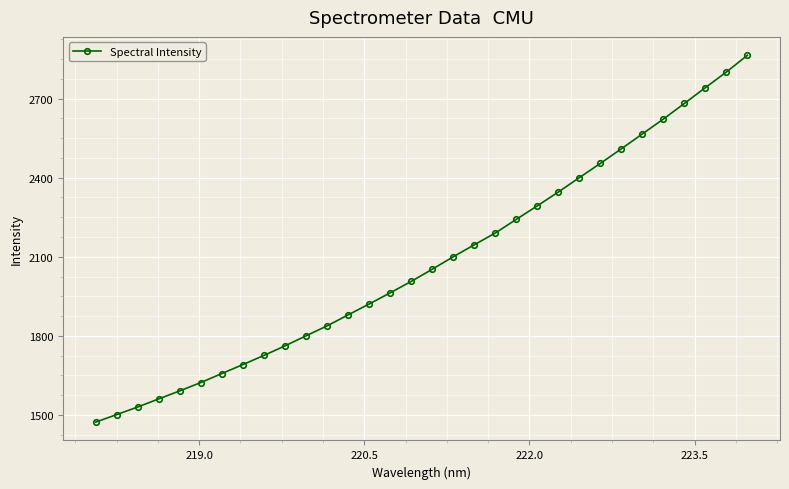

What is the minimum value shown in the chart?

1473.2